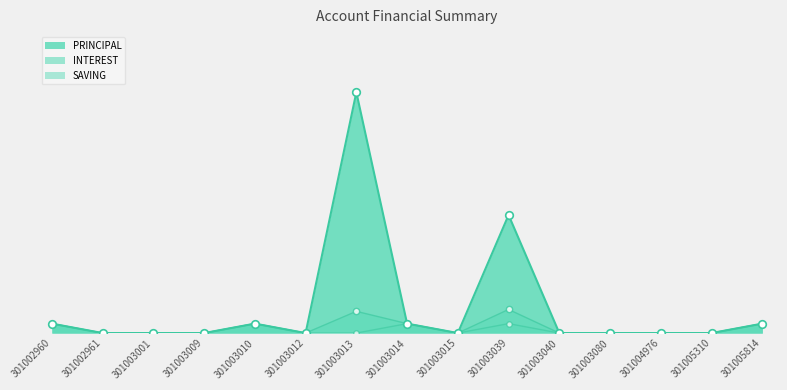

Which series reaches the minimum Y coordinate?

PRINCIPAL